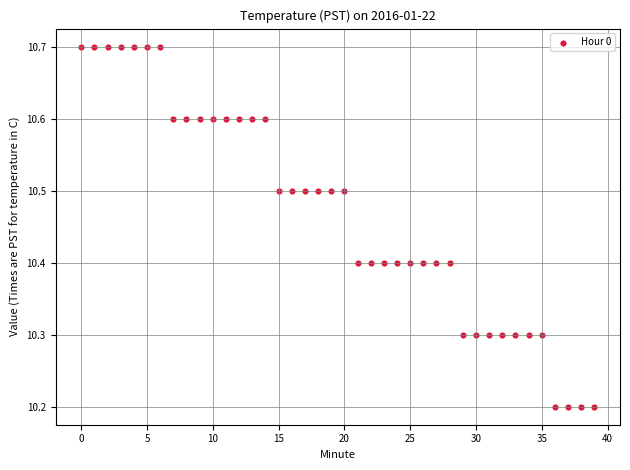

What is the range of Y values (max minus min)?

0.5